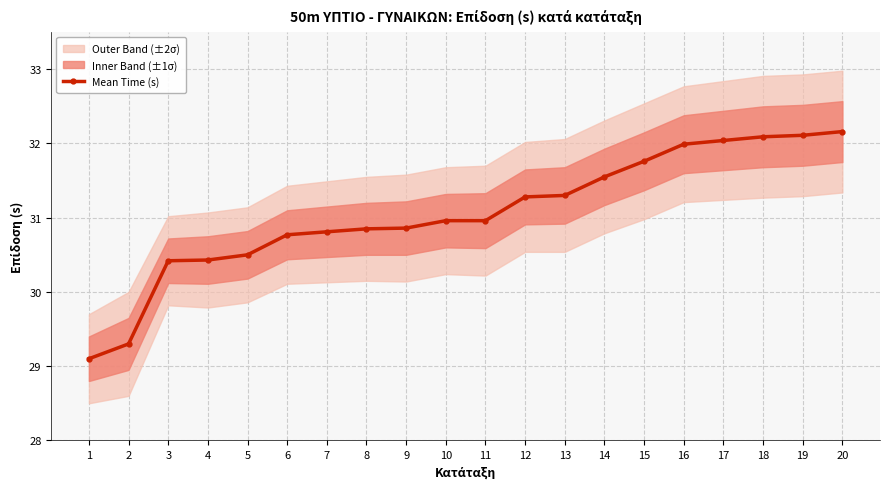

Is it true that the value at 11 is 12.0?

False